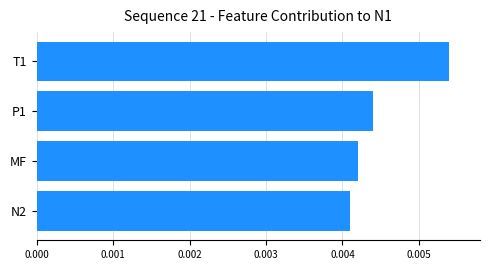

Count the values in the range 0 to 1.

4